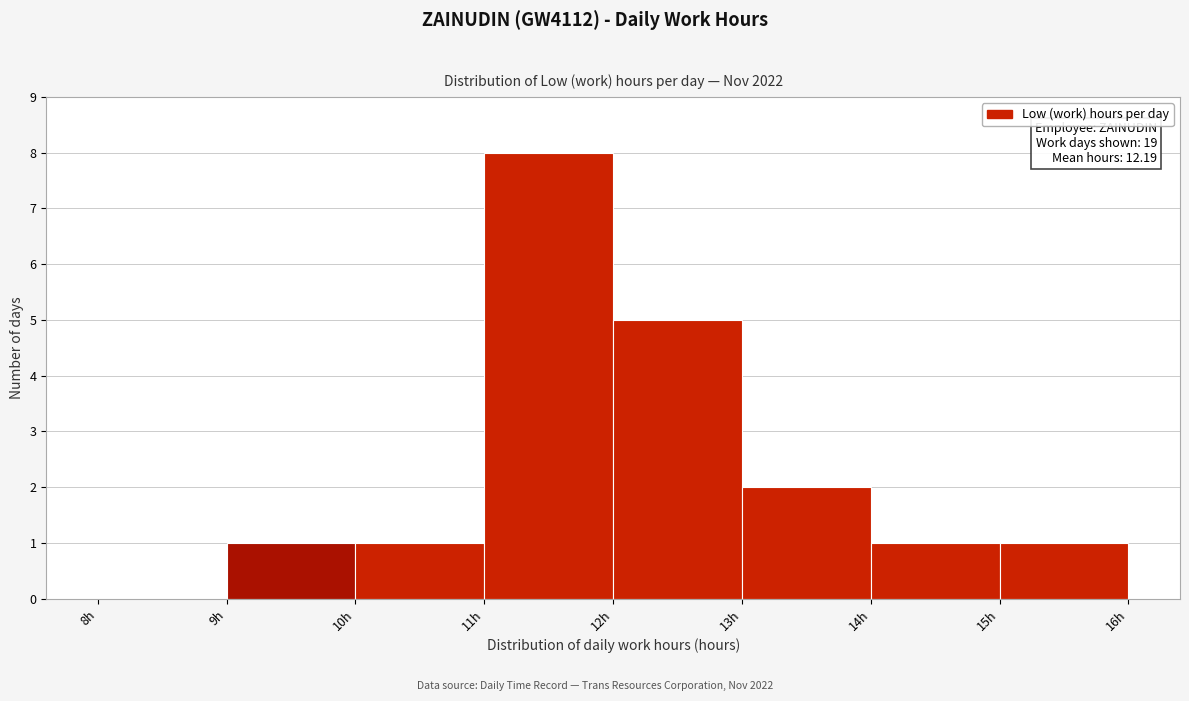

Over which range of the x-axis is the bar tallest?

11 to 12